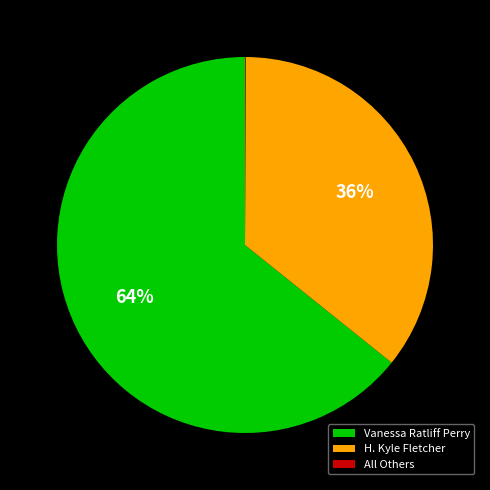

To the nearest percent, what is the average slice percentage?

33%